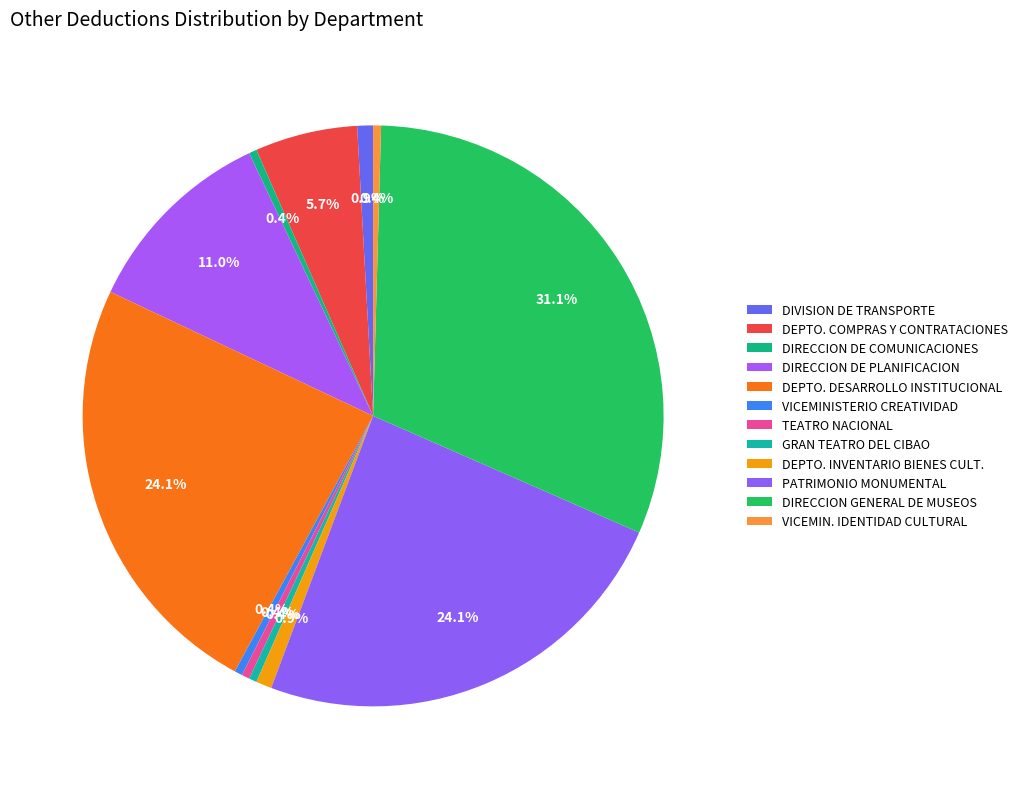

To the nearest percent, what portion does DIVISION DE TRANSPORTE represent?

1%